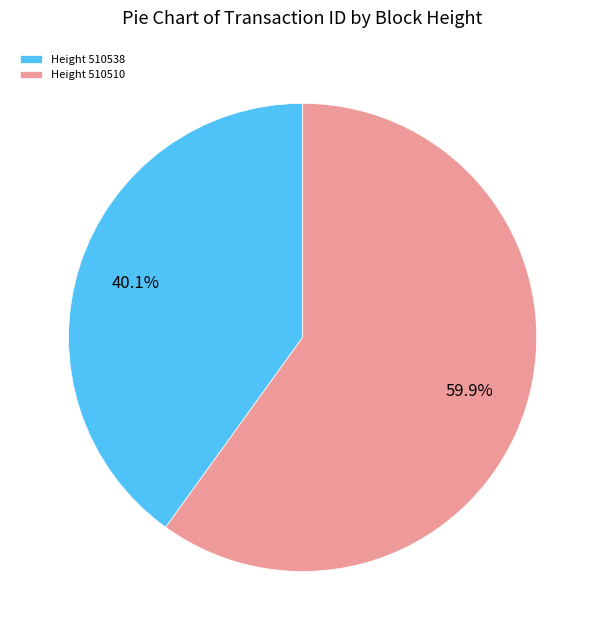

To the nearest percent, what is the average slice percentage?

50%